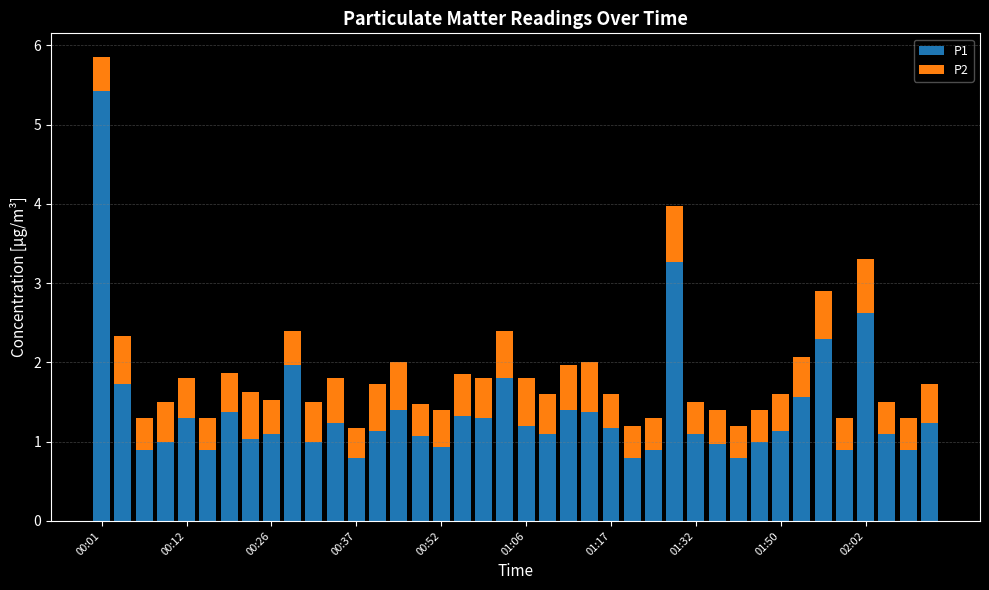

What is the lowest value of the P1 series?

0.8